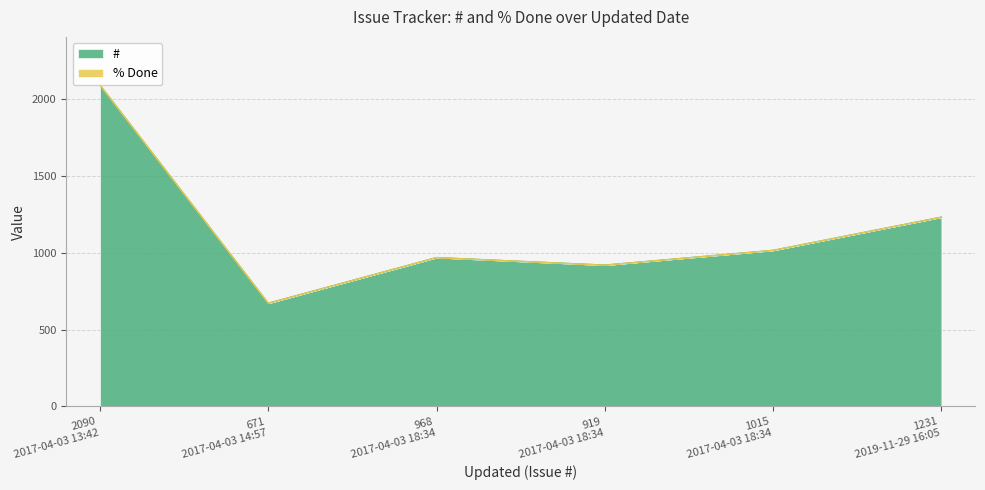

What is the label of the 3rd point from the right?

919 2017-04-03 18:34